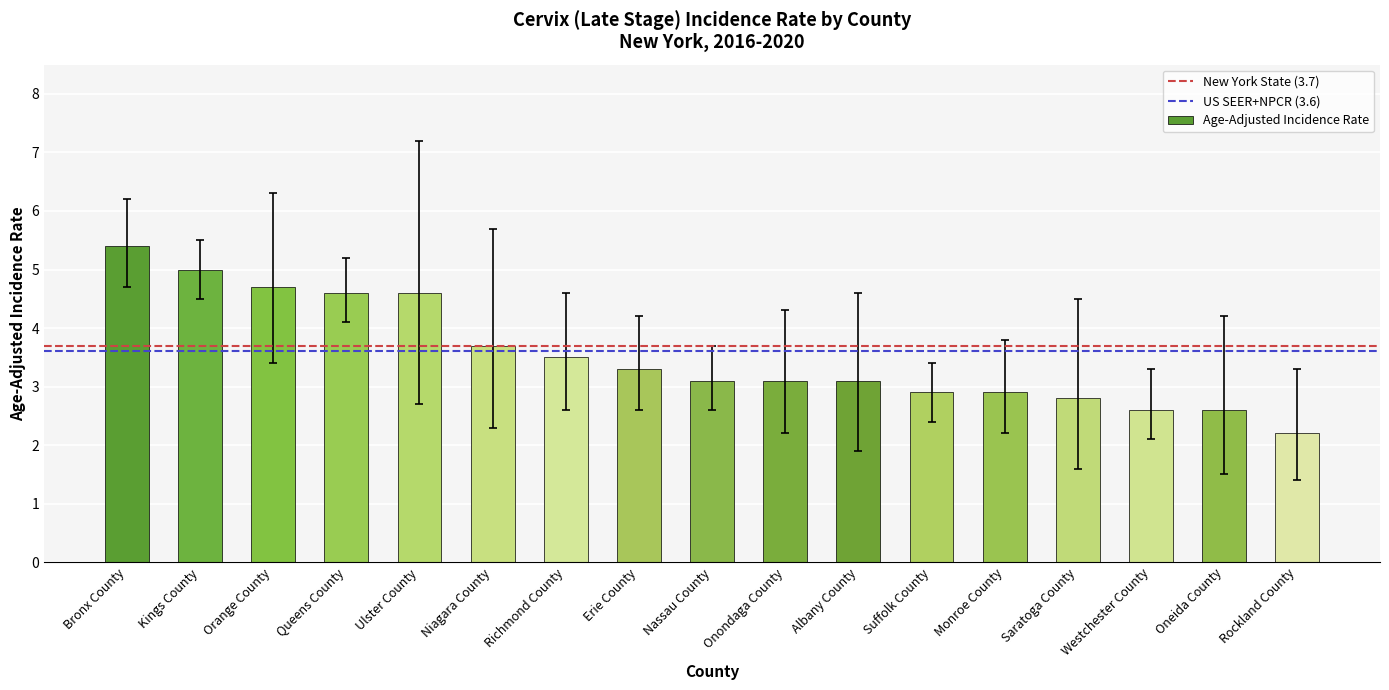

Reading right to left, what are all the values shown in this chart?

Rockland County=2.2	Oneida County=2.6	Westchester County=2.6	Saratoga County=2.8	Monroe County=2.9	Suffolk County=2.9	Albany County=3.1	Onondaga County=3.1	Nassau County=3.1	Erie County=3.3	Richmond County=3.5	Niagara County=3.7	Ulster County=4.6	Queens County=4.6	Orange County=4.7	Kings County=5.0	Bronx County=5.4